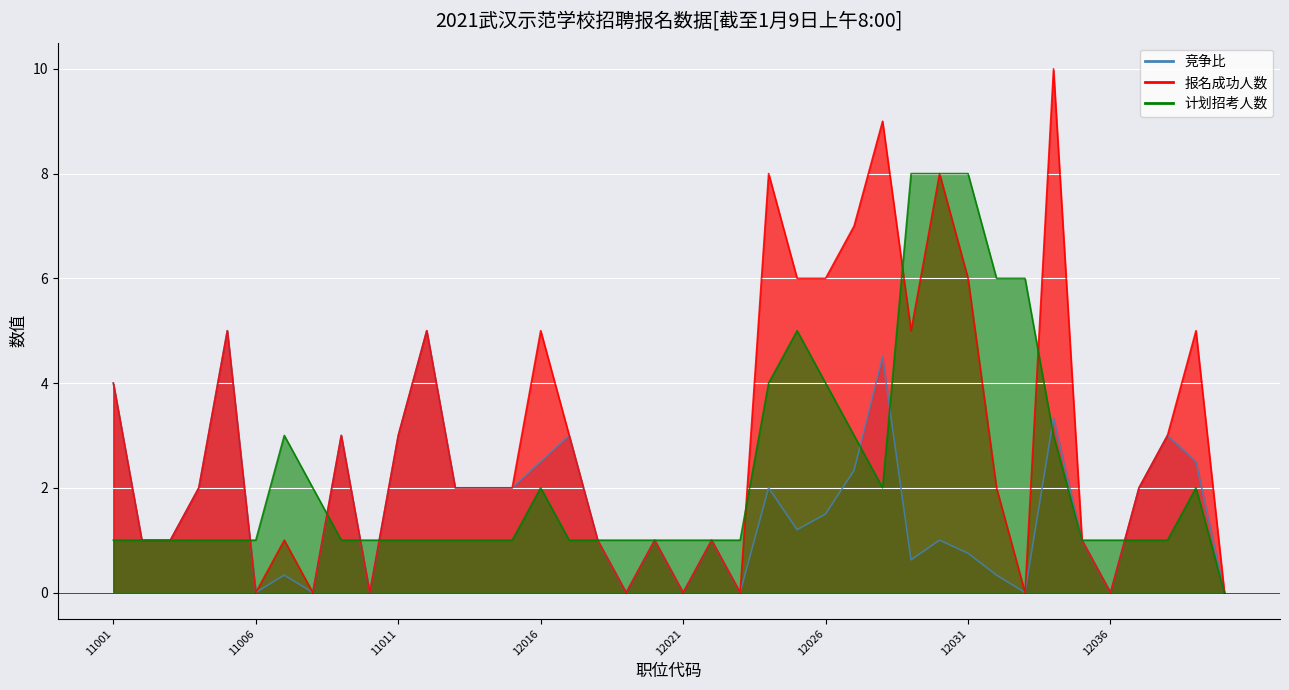

How many intersections are there between 竞争比 and 计划招考人数?

8